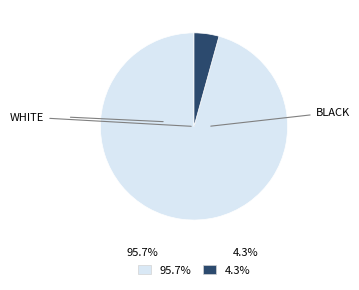

Is there any slice that represents more than half of the pie?

Yes